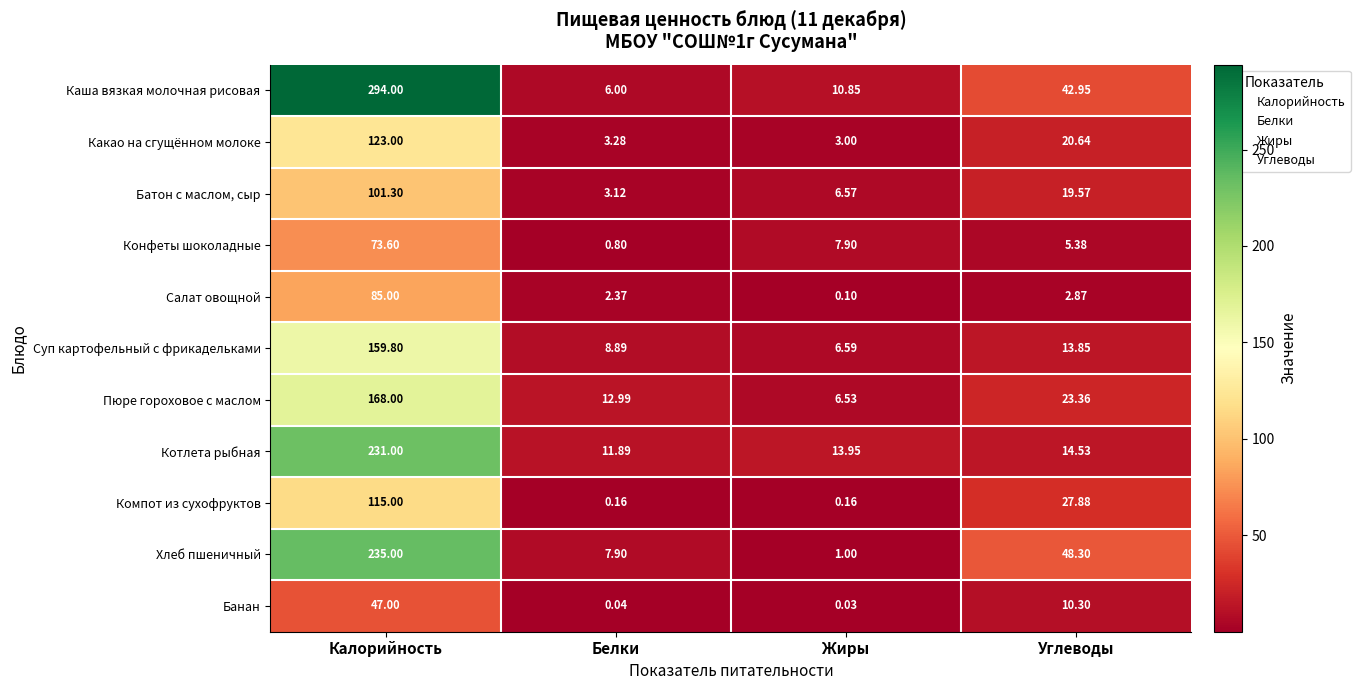

At which label does Салат овощной reach its minimum?

Жиры